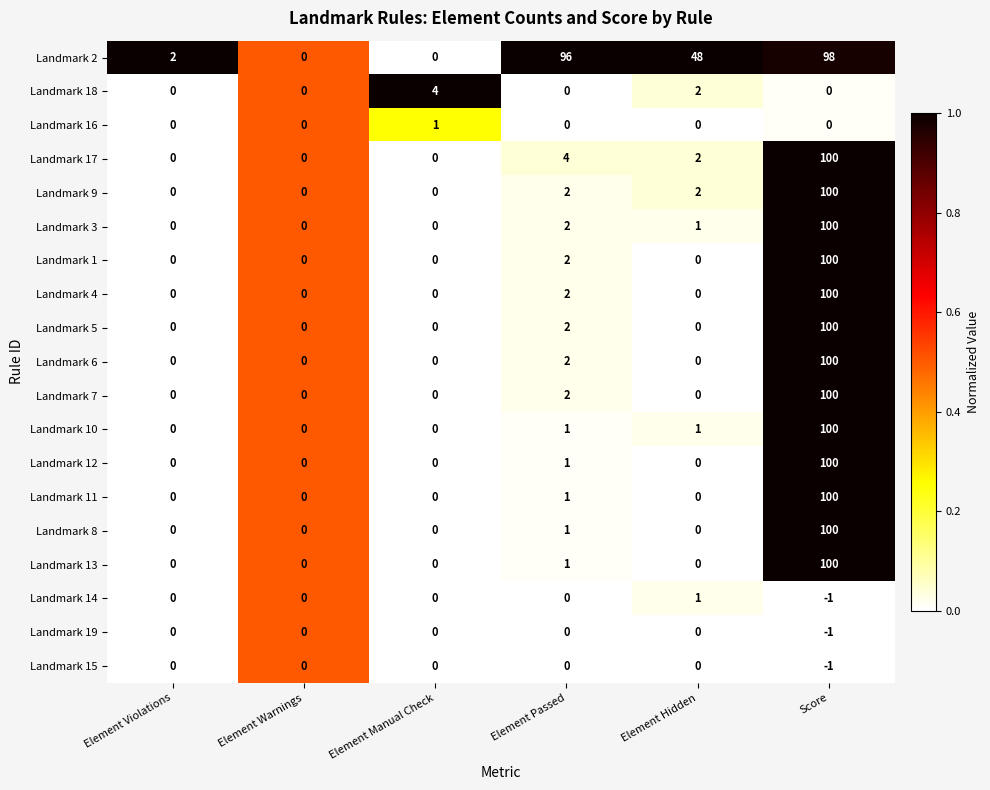

Which series has the largest total across all categories?

Landmark 2